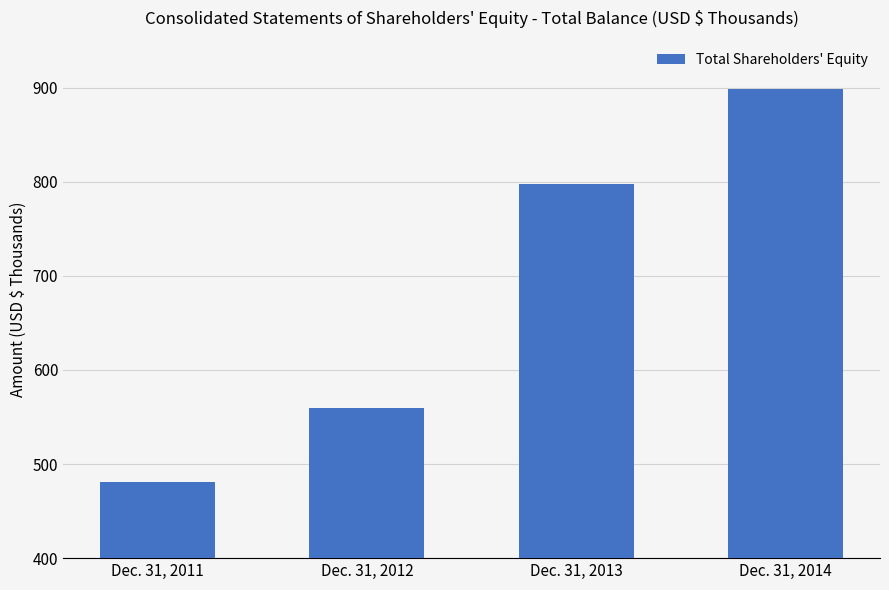

Between Dec. 31, 2013 and Dec. 31, 2012, which is larger?

Dec. 31, 2013